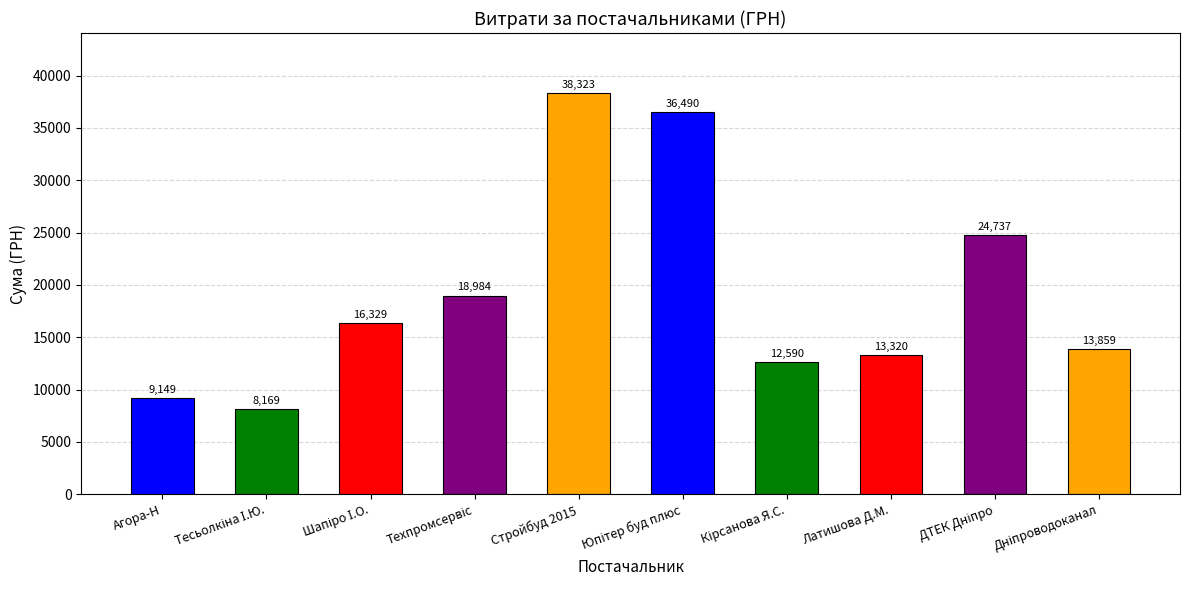

Rank the categories by value from lowest to highest.

Тесьолкіна І.Ю., Агора-Н, Кірсанова Я.С., Латишова Д.М., Дніпроводоканал, Шапіро І.О., Техпромсервіс, ДТЕК Дніпро, Юпітер буд плюс, Стройбуд 2015